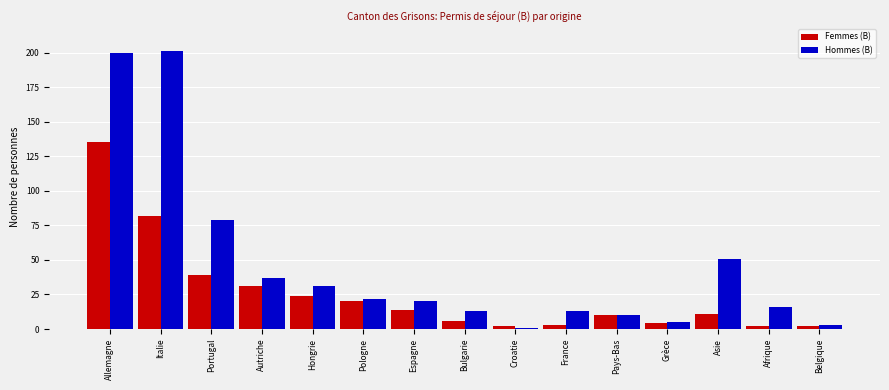

At Asie, list the series in order from largest to smallest.

Hommes (B), Femmes (B)